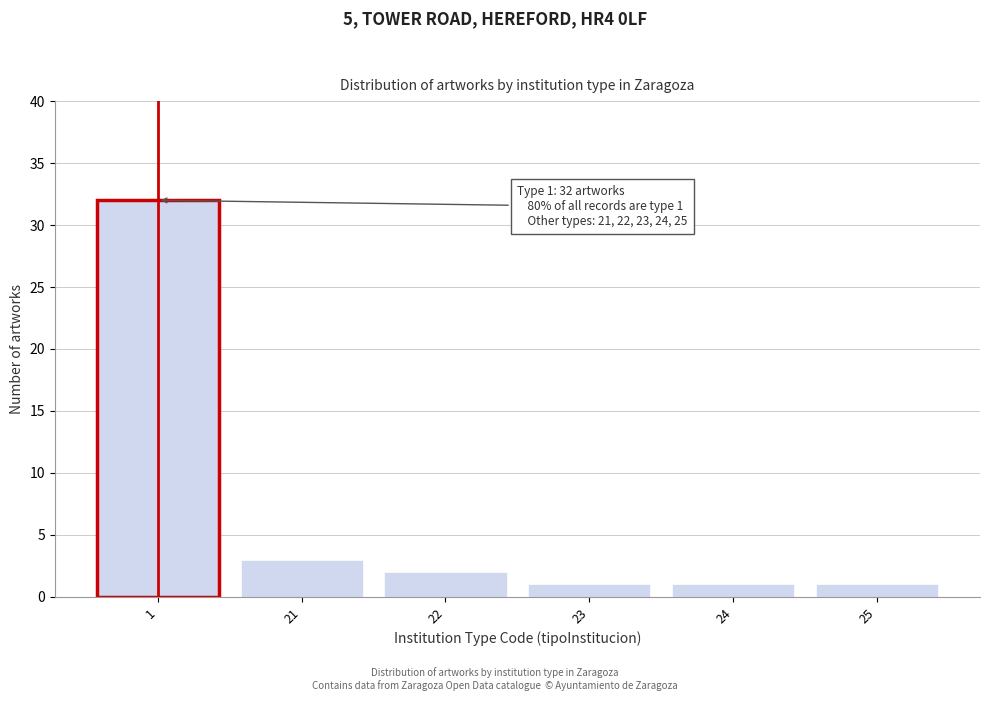

Reading left to right, extract all data points from this chart.

1=32	21=3	22=2	23=1	24=1	25=1